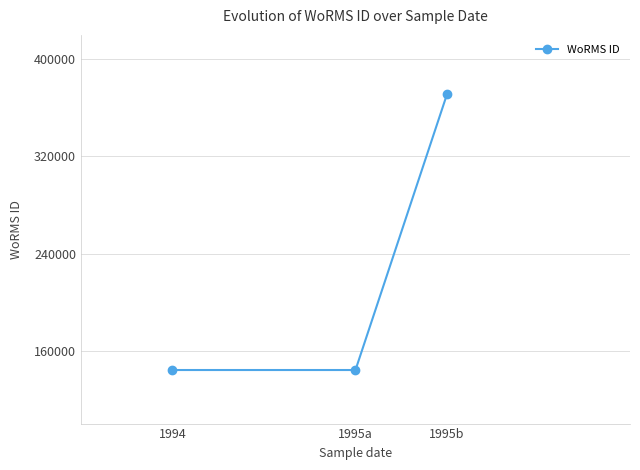

What is the sum of all values?

659304